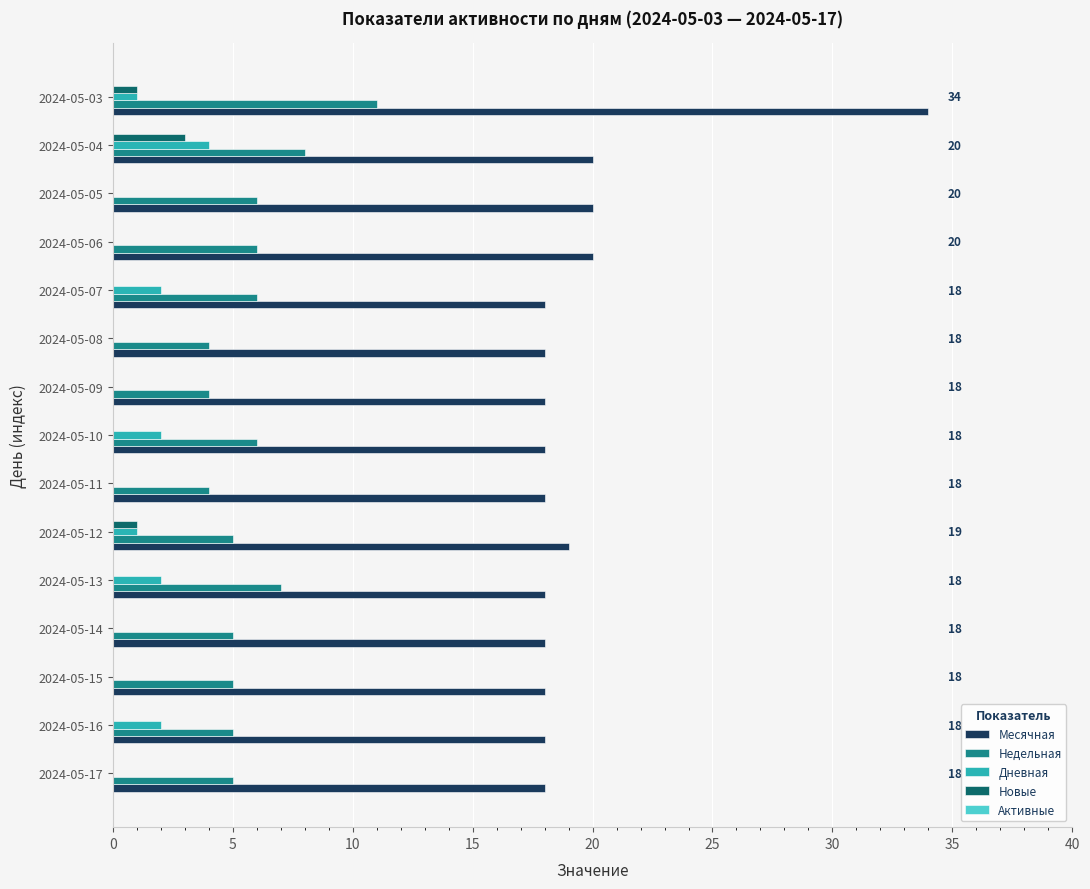

What is the maximum value for Недельная?

11